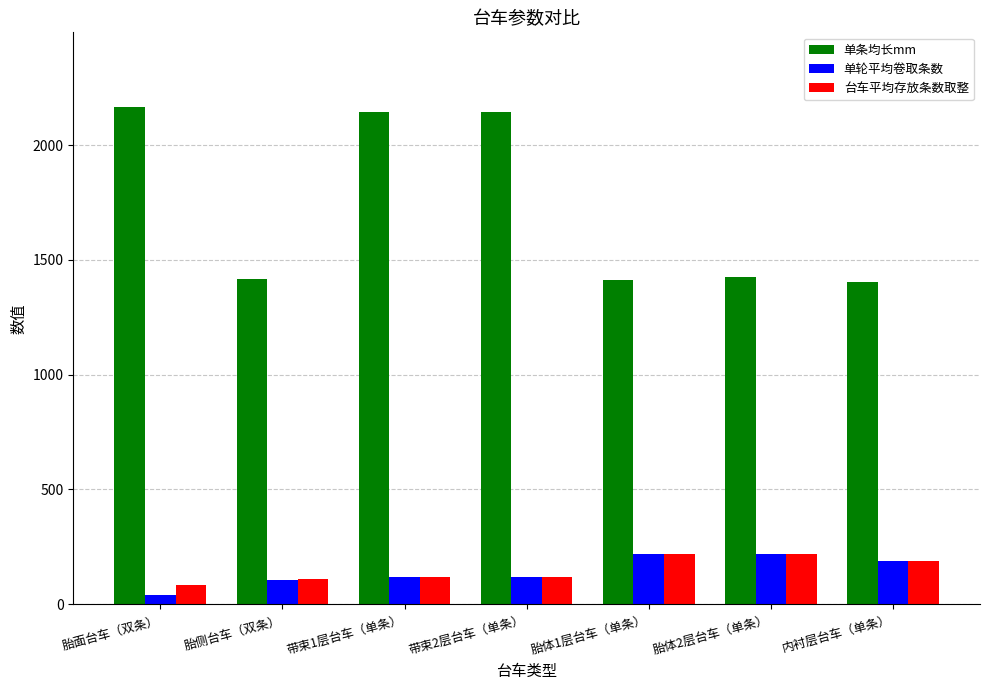

What is the label of the 1st bar from the left?

胎面台车（双条）